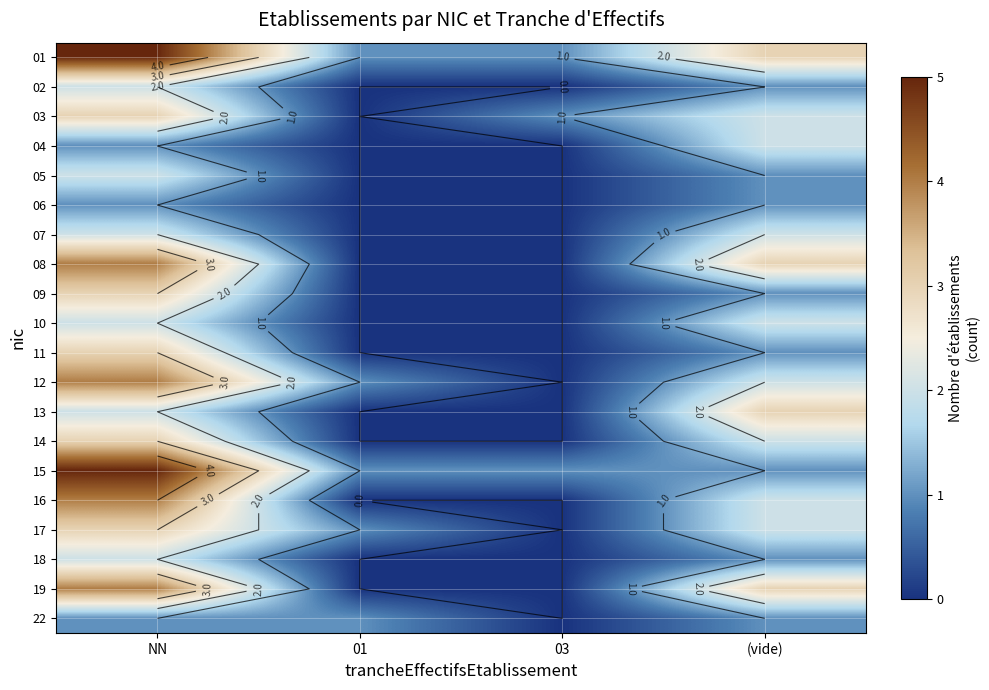

What is the average value of the 18 series?

1